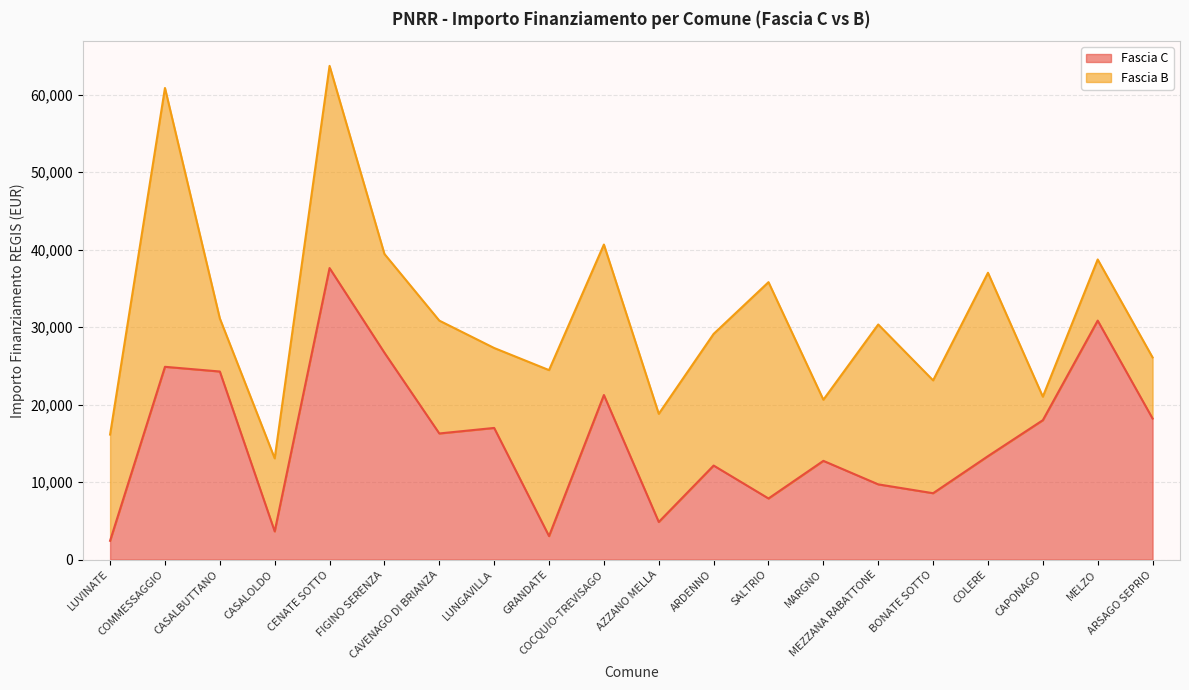

How many data points are less than 16283?

10